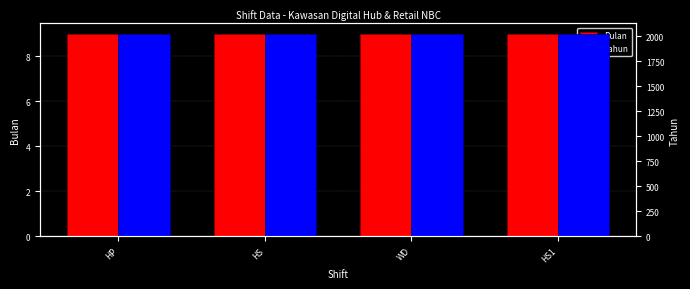

Reading right to left, transcribe all the data shown in this chart.

Bulan: HS1=9	WD=9	HS=9	HP=9
Tahun: HS1=2024	WD=2024	HS=2024	HP=2024